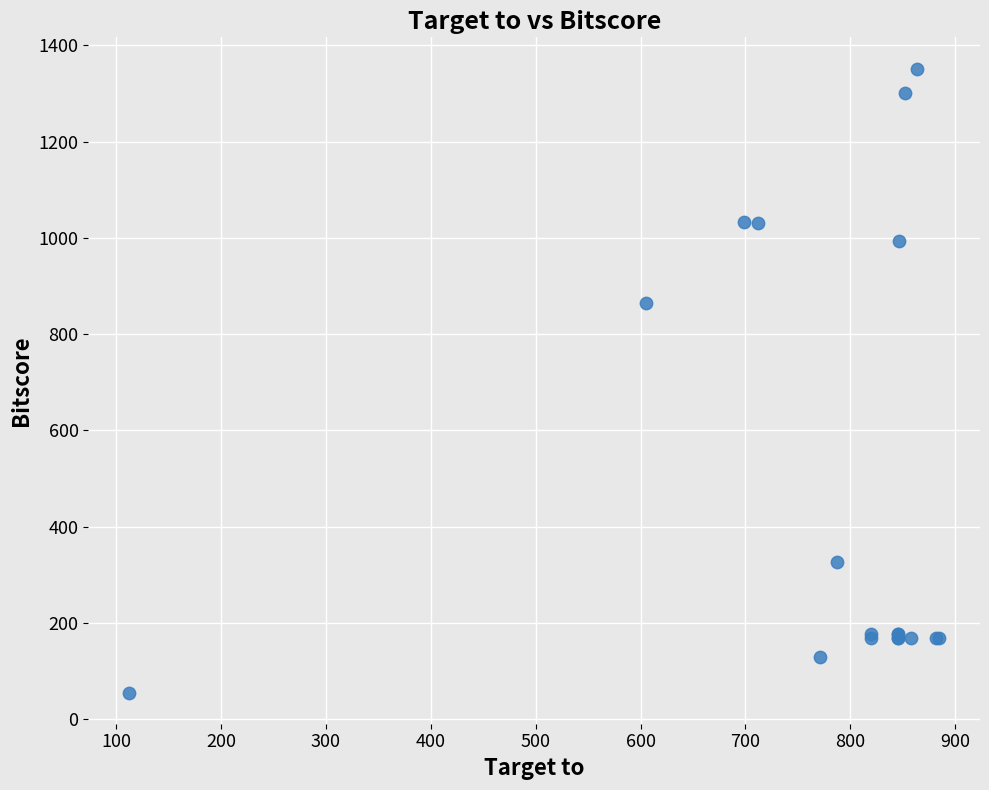

What Y value in the scatter plot is closest to 703?

865.5